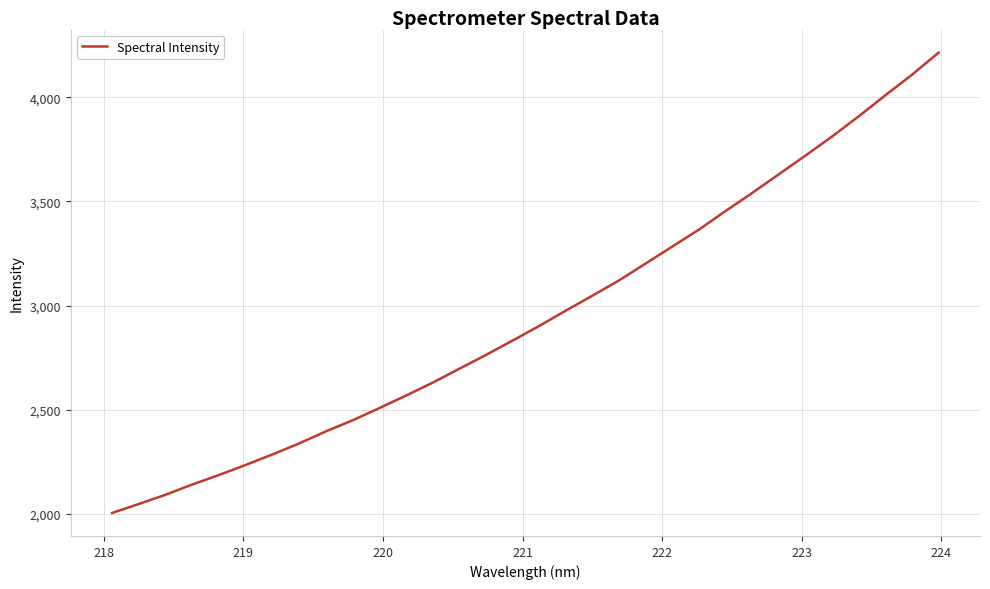

What is the greatest value displayed?

4215.1